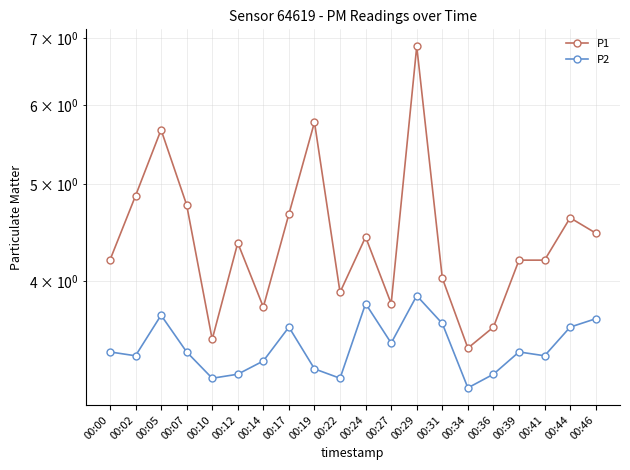

Reading left to right, extract all data points from this chart.

P1: 4.2	4.9	5.7	4.8	3.5	4.4	3.8	4.7	5.8	3.9	4.4	3.8	6.9	4.0	3.4	3.6	4.2	4.2	4.6	4.5
P2: 3.4	3.4	3.7	3.4	3.2	3.2	3.3	3.6	3.3	3.2	3.8	3.5	3.9	3.6	3.1	3.2	3.4	3.4	3.6	3.7